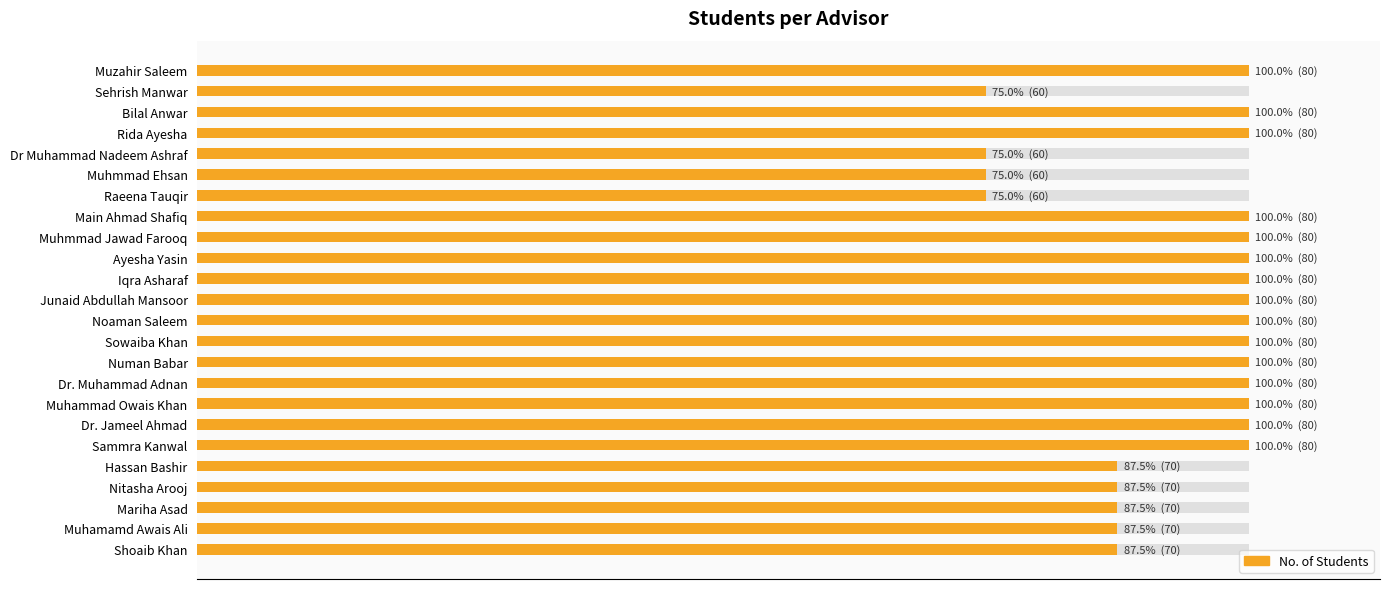

What is the smallest value displayed?

60